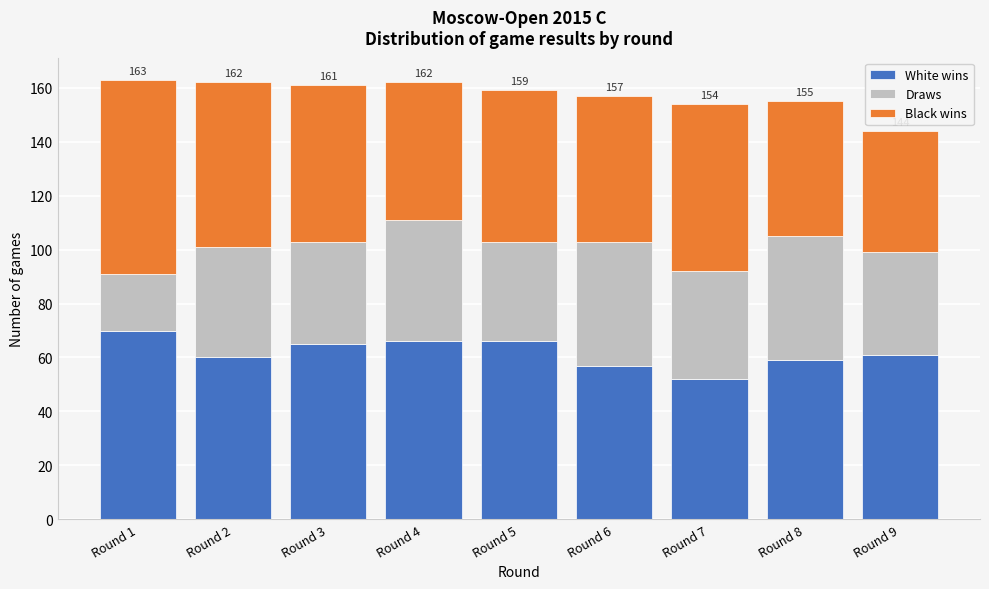

Reading left to right, what are the values for White wins?

Round 1=70	Round 2=60	Round 3=65	Round 4=66	Round 5=66	Round 6=57	Round 7=52	Round 8=59	Round 9=61